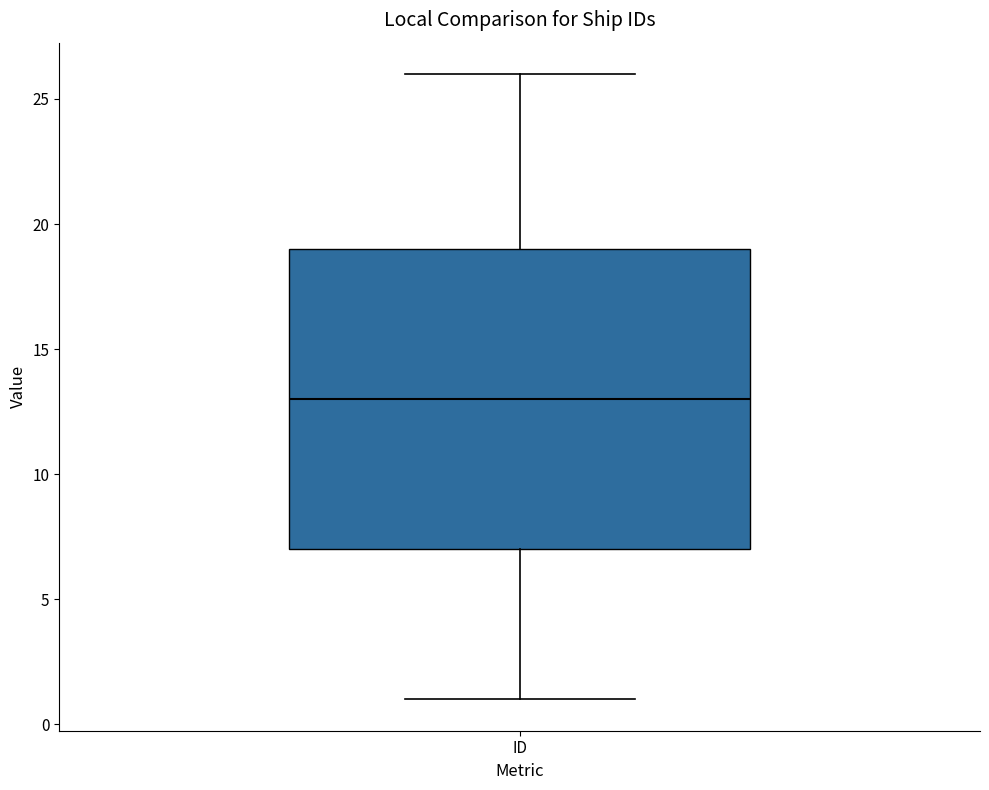

Transcribe this box plot: give where the median line is, the range the box spans, and where the two whiskers end, as read against the y-axis. The values are not printed on the chart, so give them approximately, as read against the axis.

median 13, box 7 to 19, whiskers 1 to 26